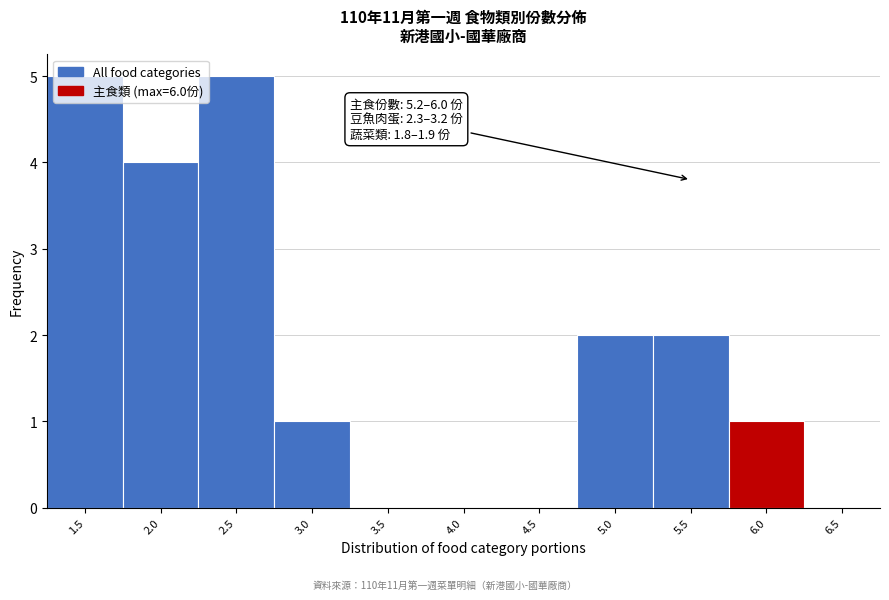

What is the greatest value displayed?

5